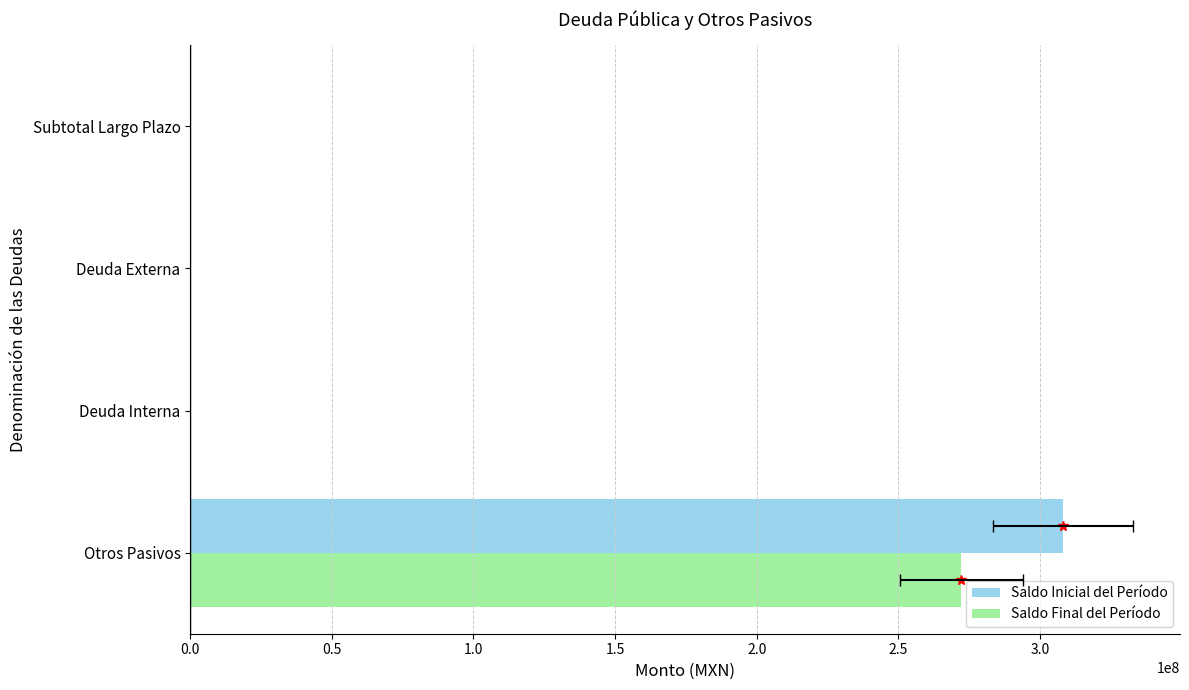

Reading left to right, what are all the values shown in this chart?

Saldo Inicial del Período: 308174382.4	0.0	0.0	0.0
Saldo Final del Período: 272288391.6	0.0	0.0	0.0